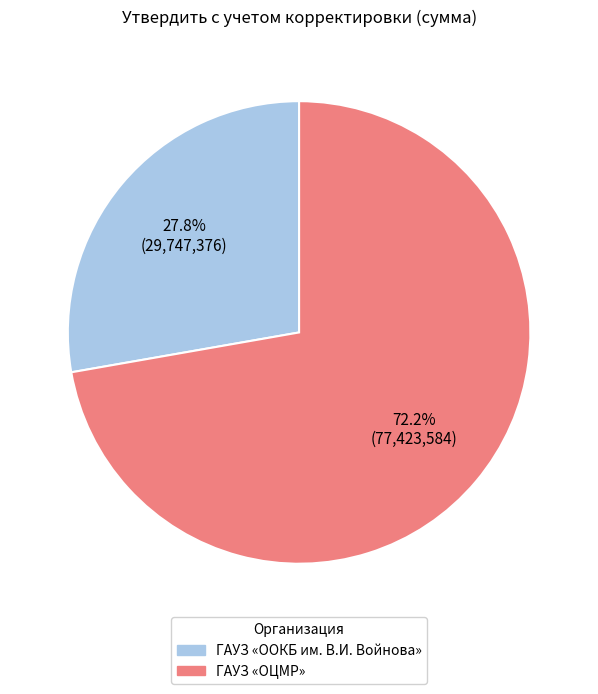

Combined, do ГАУЗ «ООКБ им. В.И. Войнова» and ГАУЗ «ОЦМР» account for over 50%?

Yes